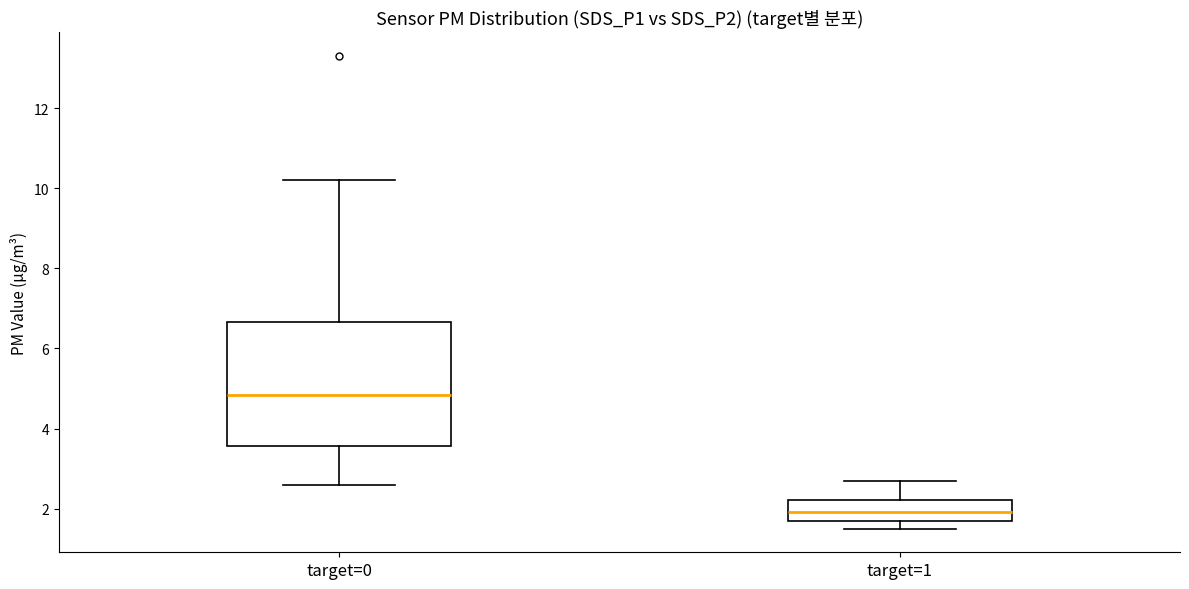

Comparing the boxes themselves (not the whiskers), which one is the tallest?

target=0